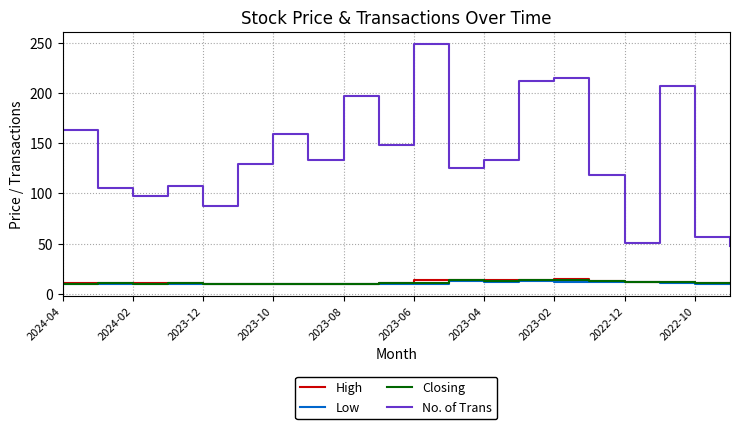

Which series has the widest spread of values?

No. of Trans